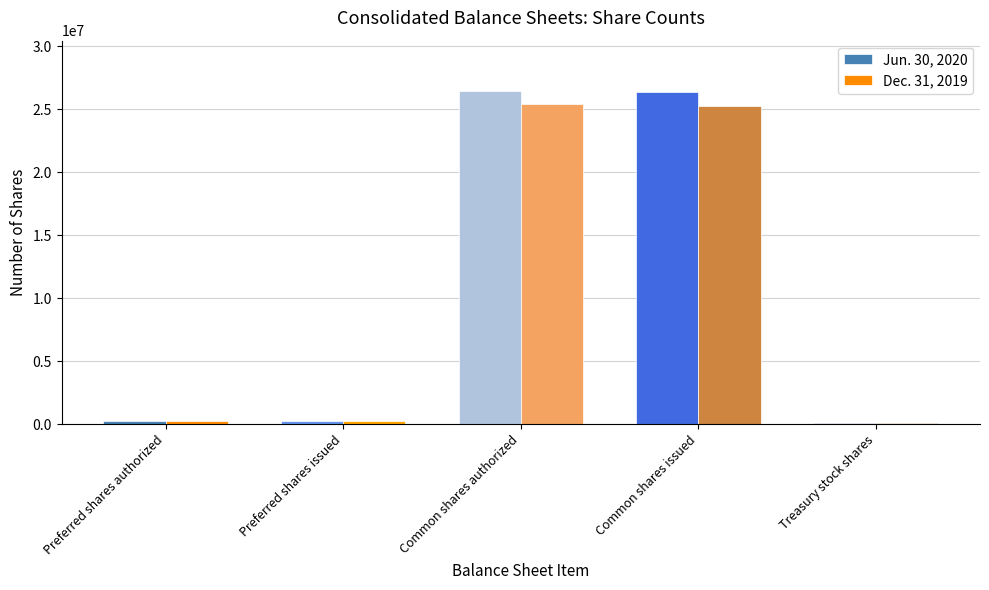

What are all the series names shown in the legend?

Jun. 30, 2020, Dec. 31, 2019